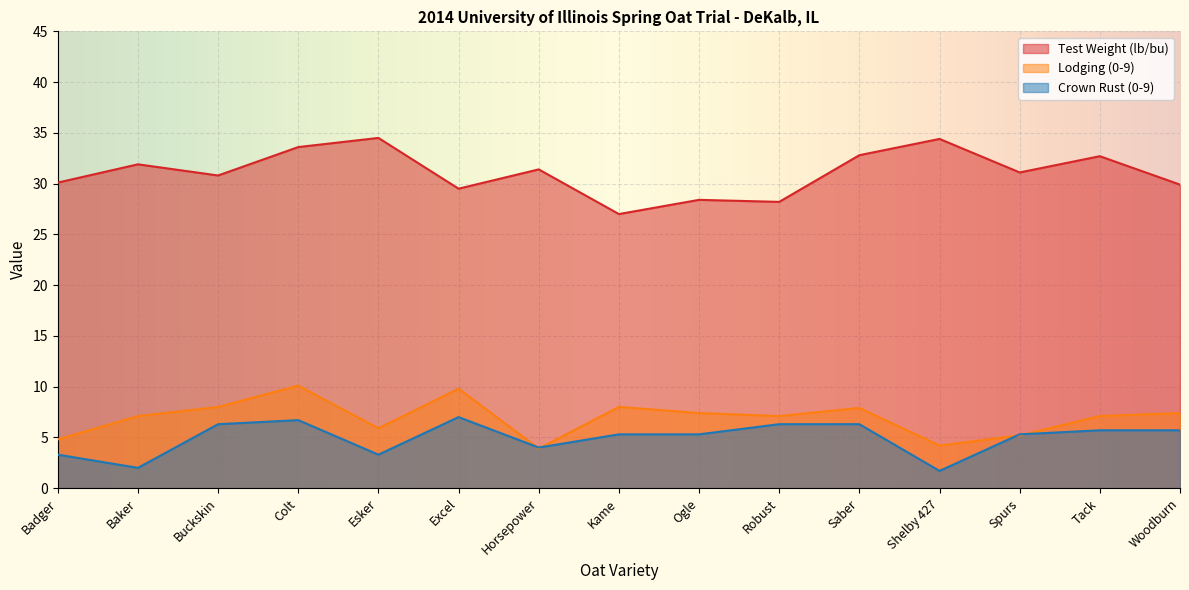

The value of Test Weight (lb/bu) at Saber is 54.8. True or false?

False